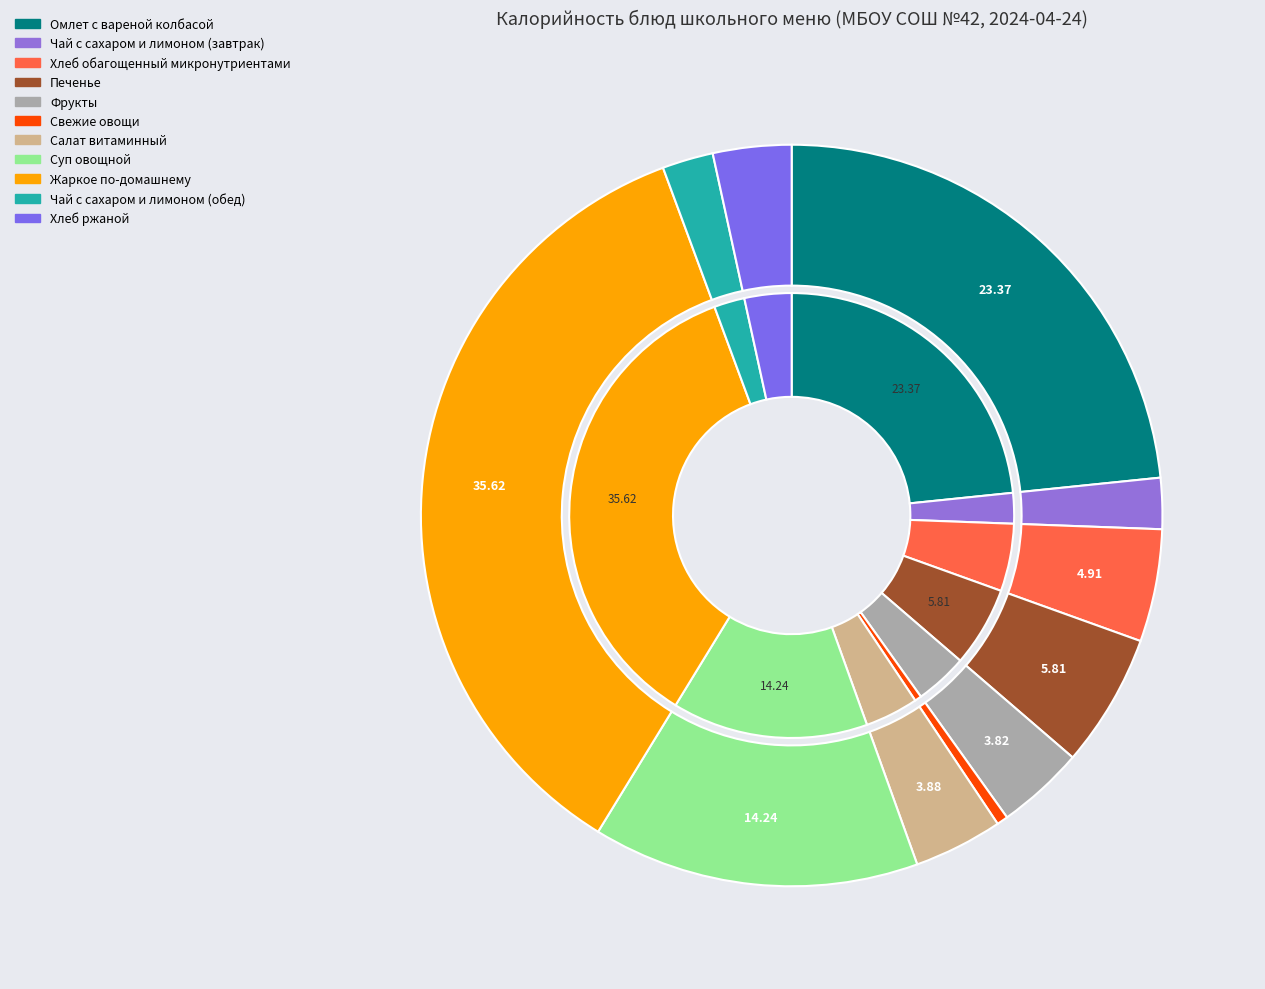

How much of the chart is everything except Чай с сахаром и лимоном (обед)?

97.8%